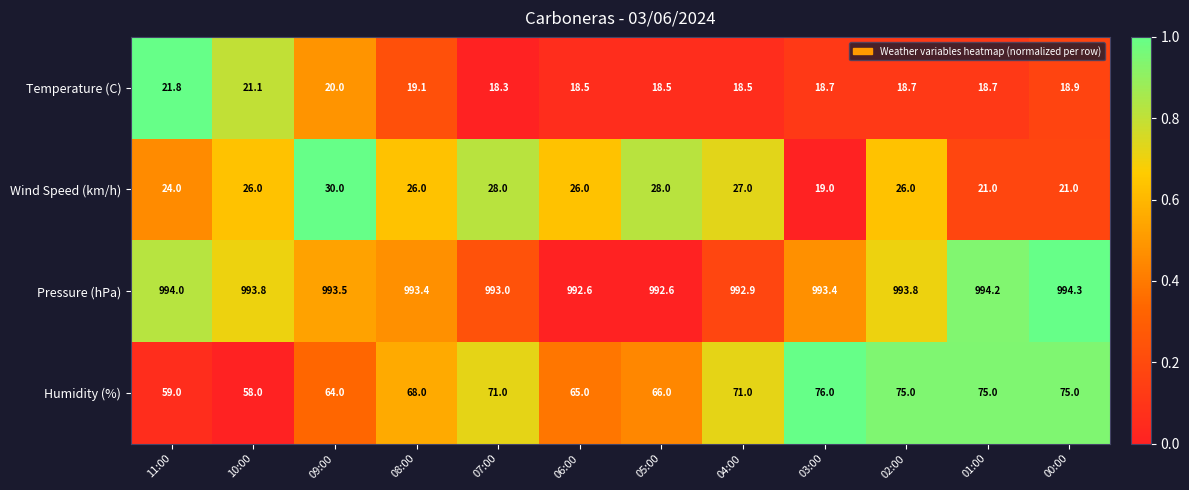

Which series has the widest spread of values?

Humidity (%)